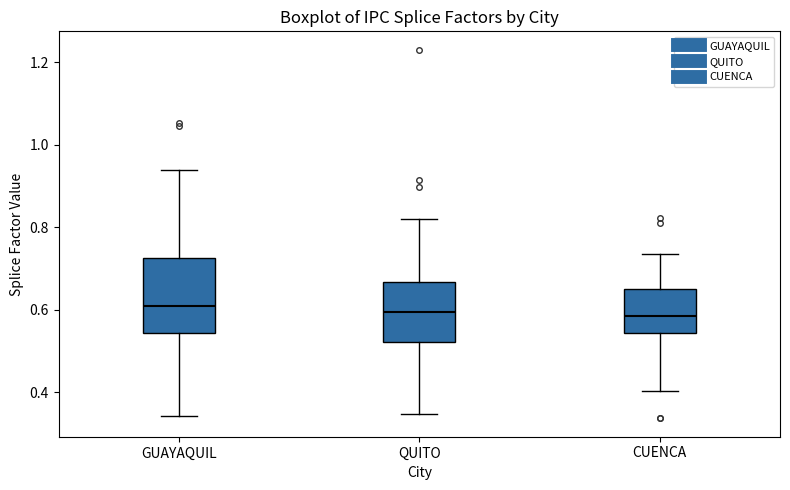

Reading left to right, read every box against the y-axis: the position of its median line, the range the box covers, and the ends of its whiskers. The values are not printed on the chart, so give them approximately, as read against the axis.

GUAYAQUIL: median 0.60, box 0.54 to 0.72, whiskers 0.34 to 0.94
QUITO: median 0.60, box 0.52 to 0.66, whiskers 0.34 to 0.82
CUENCA: median 0.58, box 0.54 to 0.64, whiskers 0.40 to 0.74